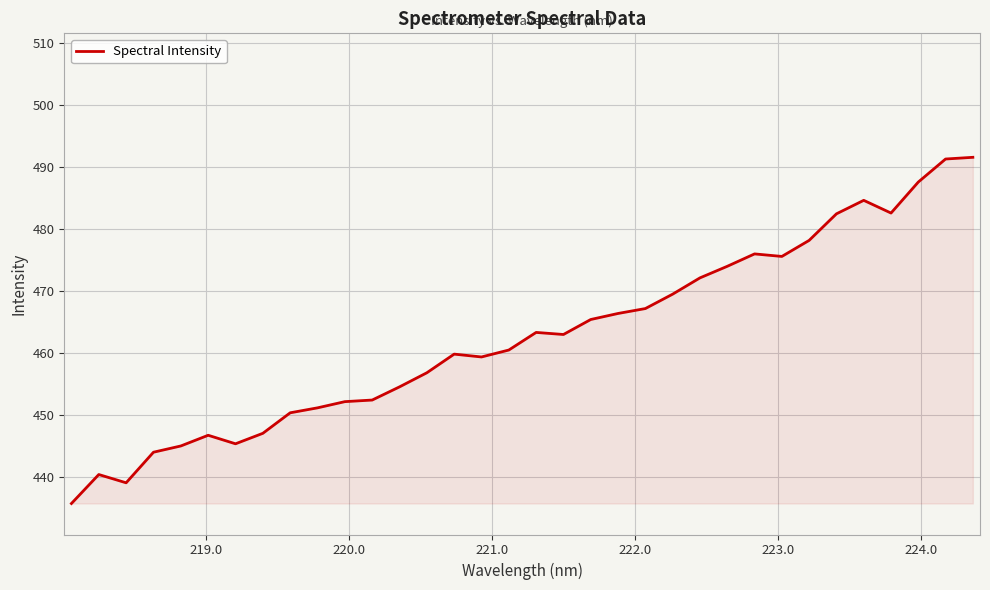

What is the minimum value shown in the chart?

435.7